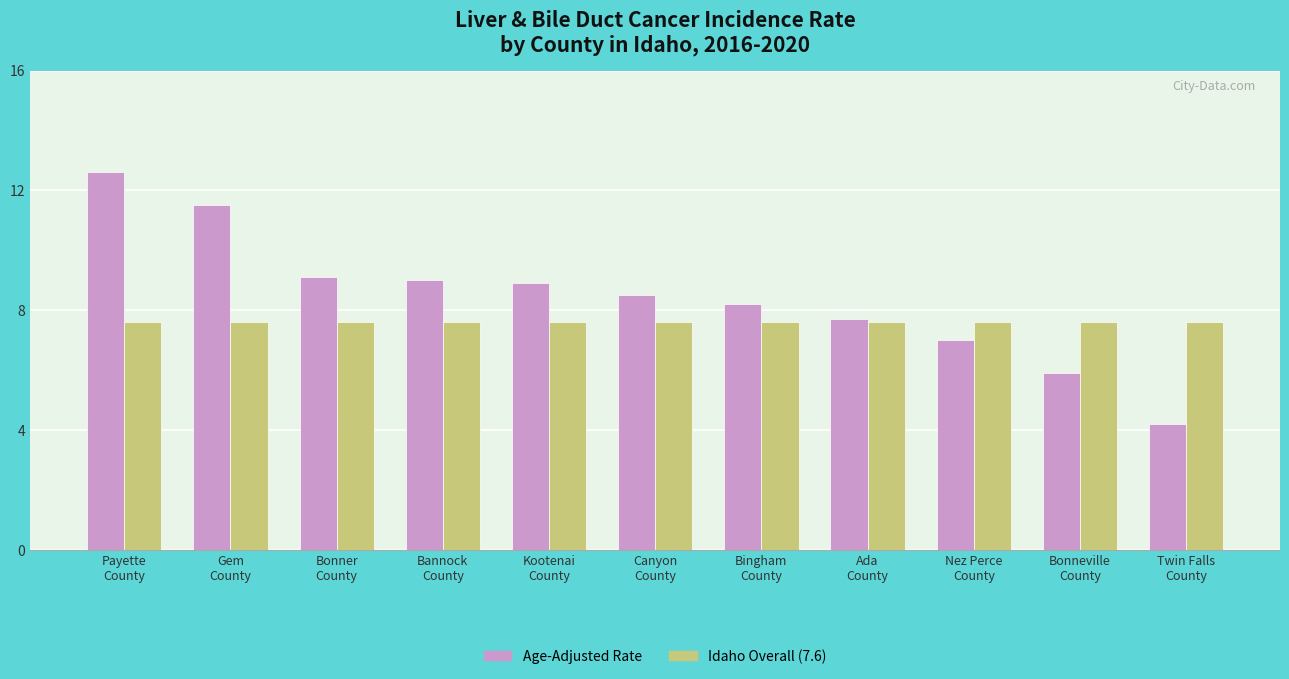

What is the minimum value for Idaho Overall (7.6)?

7.6